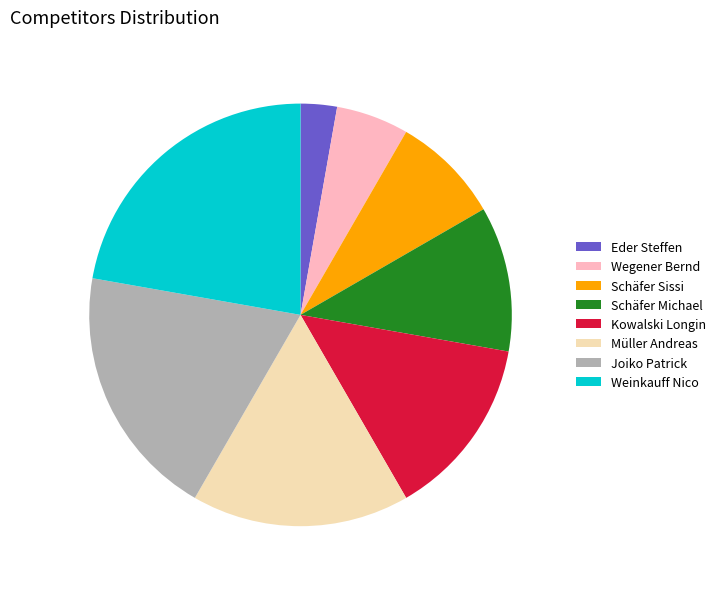

How many segments does this pie chart have?

8